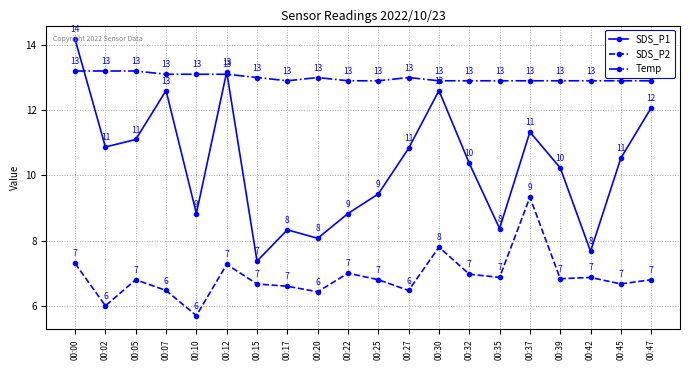

At which category does SDS_P2 reach its first local peak?

00:05